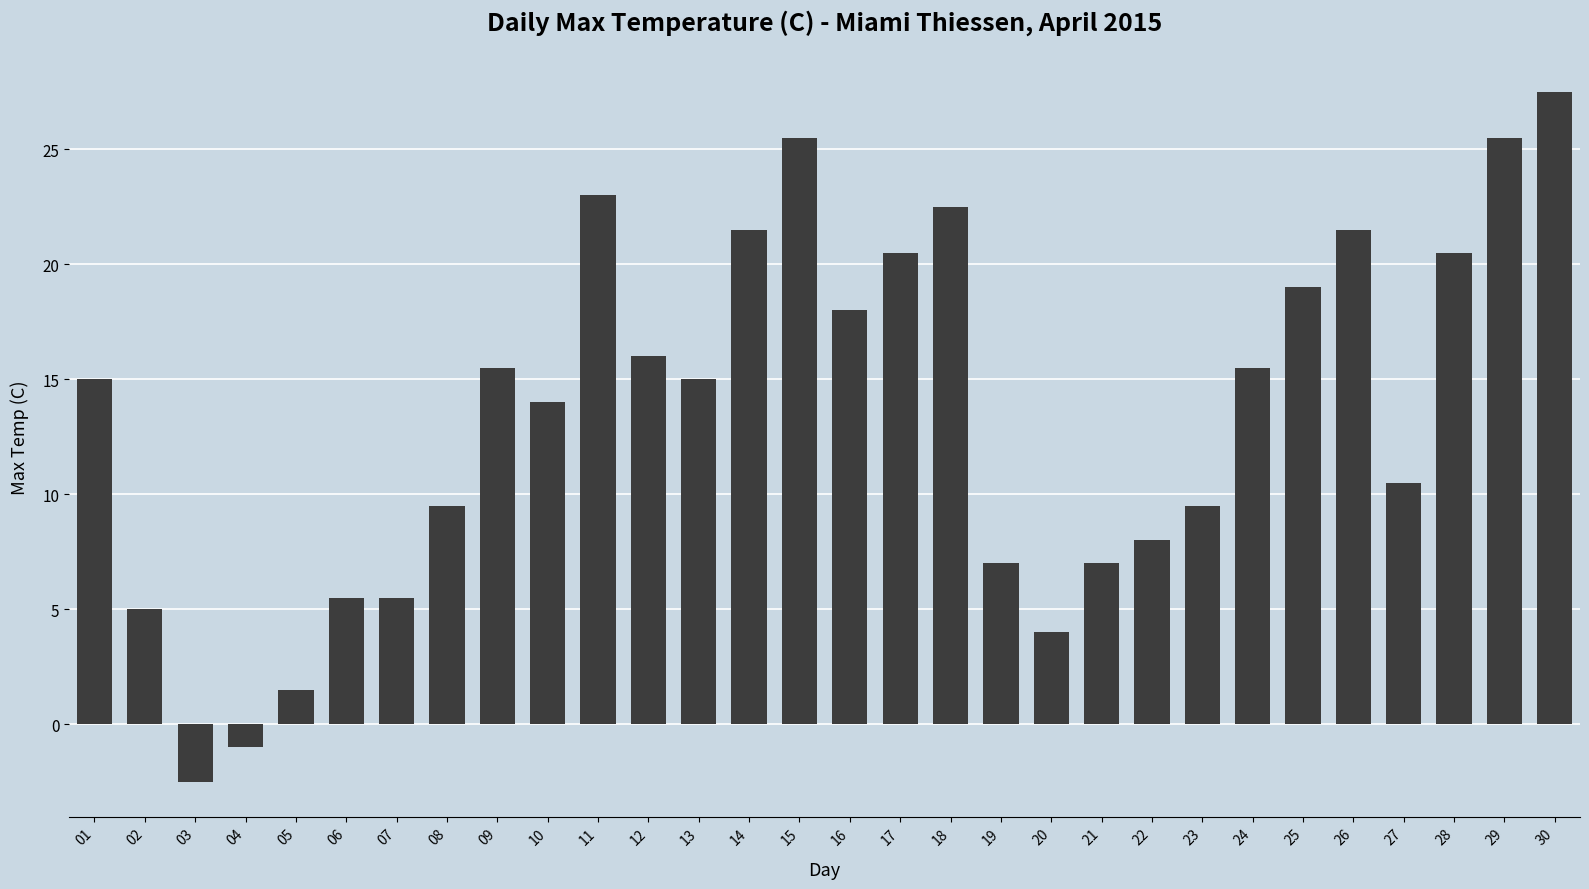

Is it true that the value at 22 is 12.2?

False